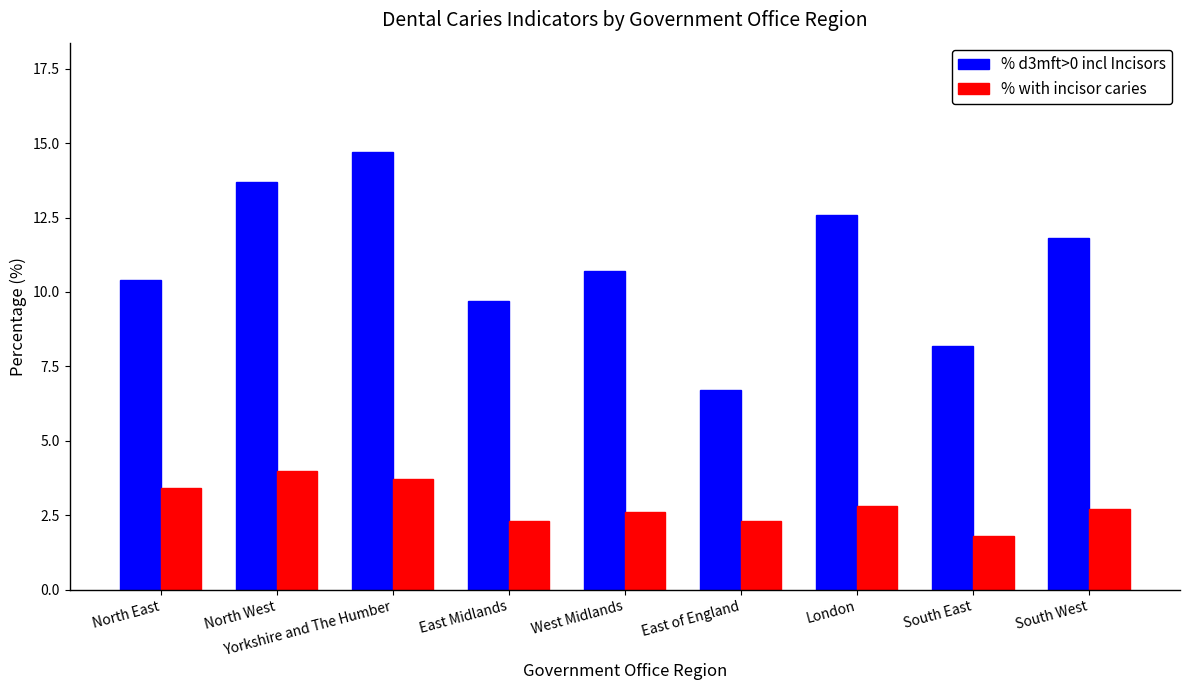

Reading right to left, what are all the values shown in this chart?

% d3mft>0 incl Incisors: South West=11.8	South East=8.2	London=12.6	East of England=6.7	West Midlands=10.7	East Midlands=9.7	Yorkshire and The Humber=14.7	North West=13.7	North East=10.4
% with incisor caries: South West=2.7	South East=1.8	London=2.8	East of England=2.3	West Midlands=2.6	East Midlands=2.3	Yorkshire and The Humber=3.7	North West=4.0	North East=3.4